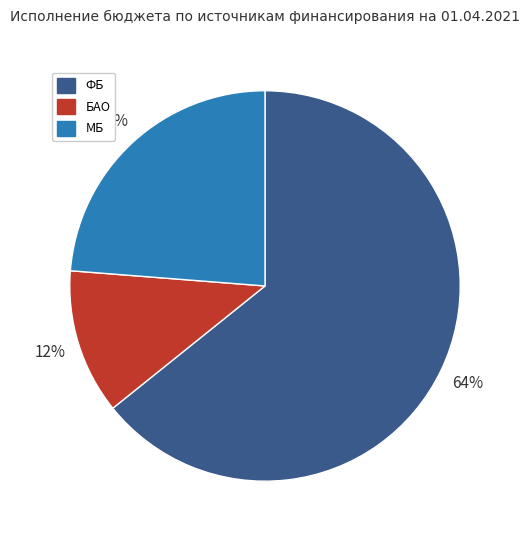

To the nearest percent, what is the average slice percentage?

33%